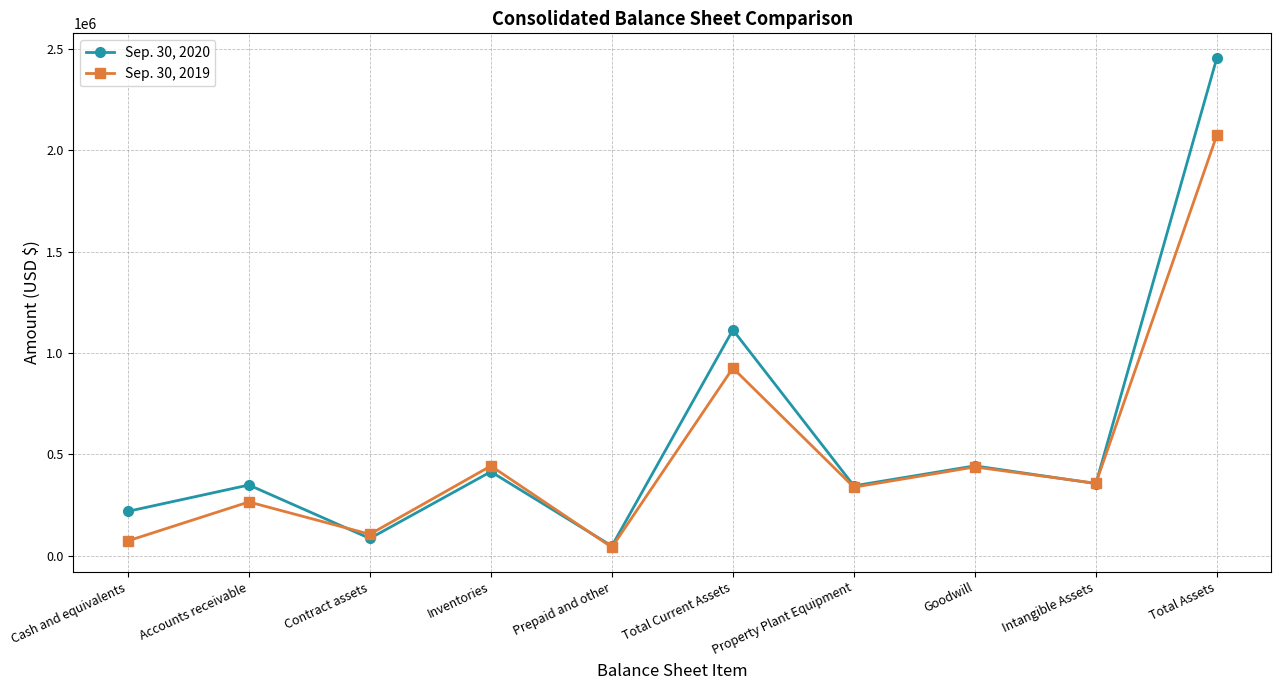

Does the chart display data point markers on the line(s)?

Yes